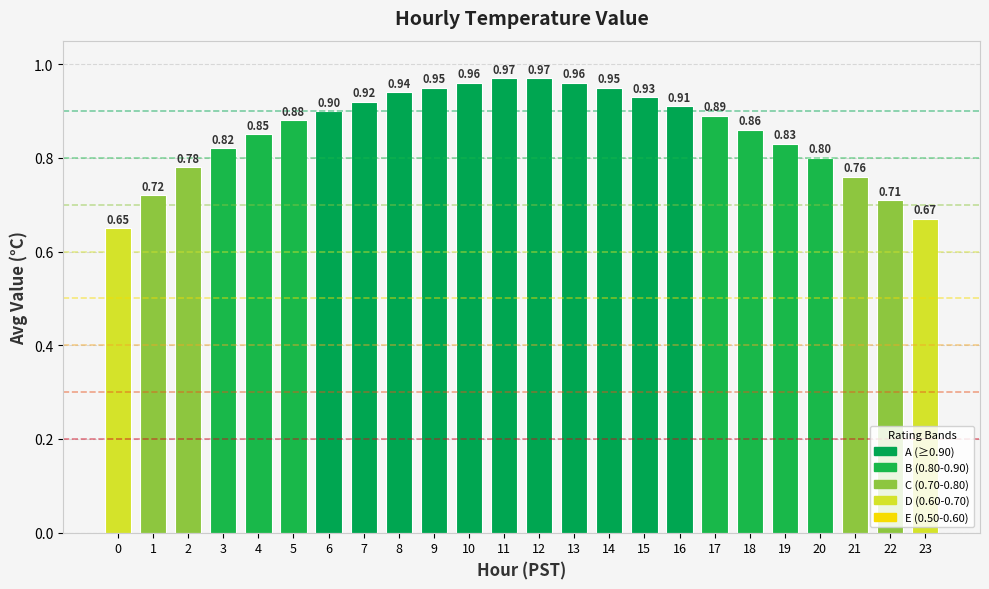

Is it true that the value at 12 is 1.7?

False